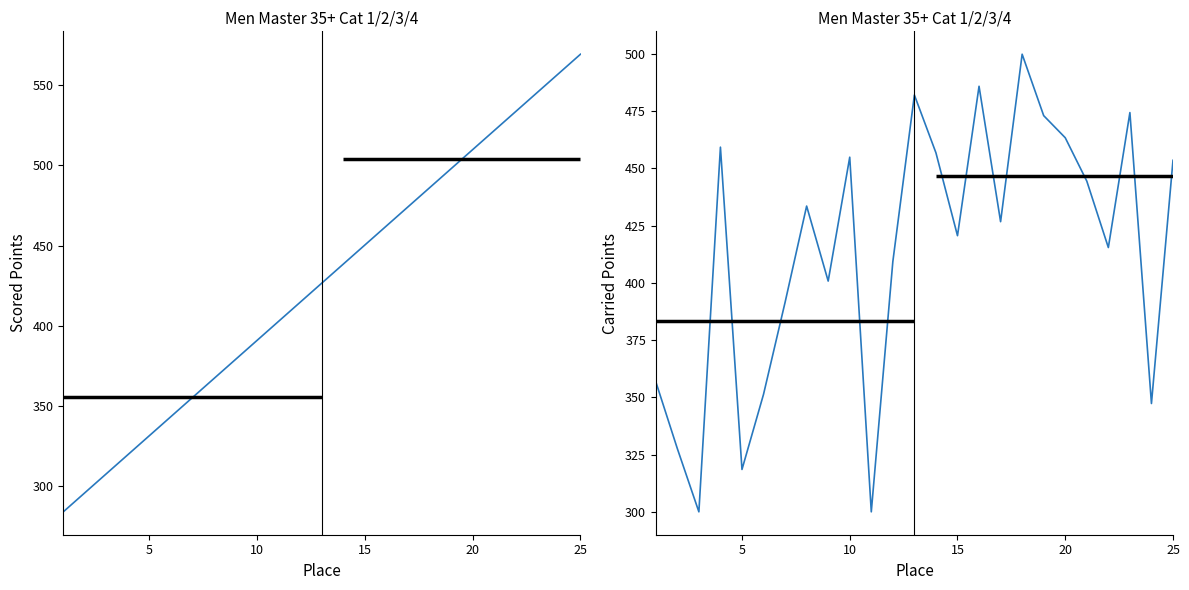

After their last crossing, which series has the higher values: Scored Points or Carried Points?

Scored Points